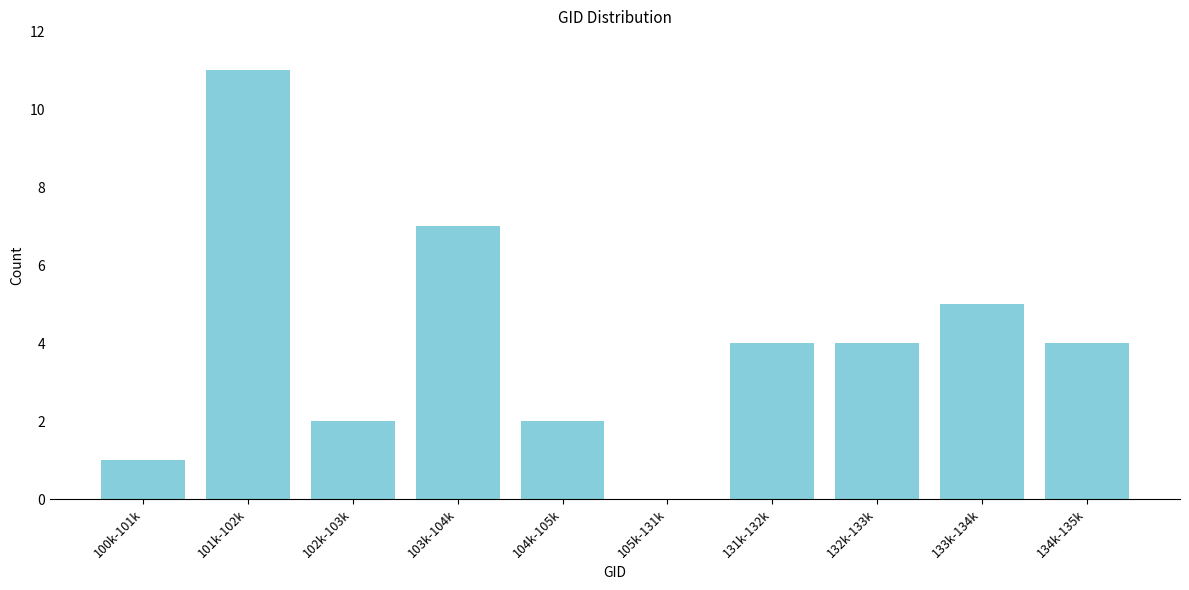

Reading left to right, transcribe all the data shown in this chart.

100k-101k=1	101k-102k=11	102k-103k=2	103k-104k=7	104k-105k=2	105k-131k=0	131k-132k=4	132k-133k=4	133k-134k=5	134k-135k=4